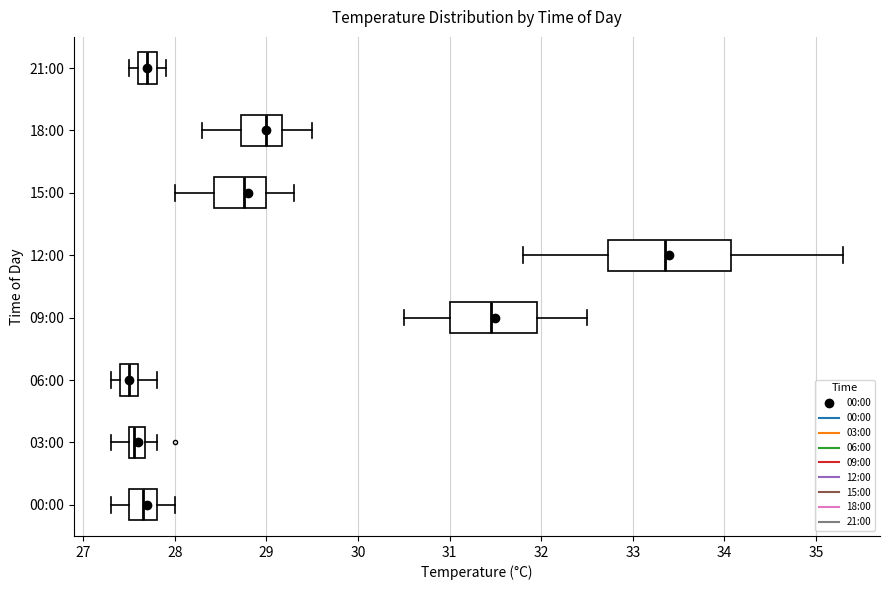

Comparing the boxes themselves (not the whiskers), which one is the widest?

12:00